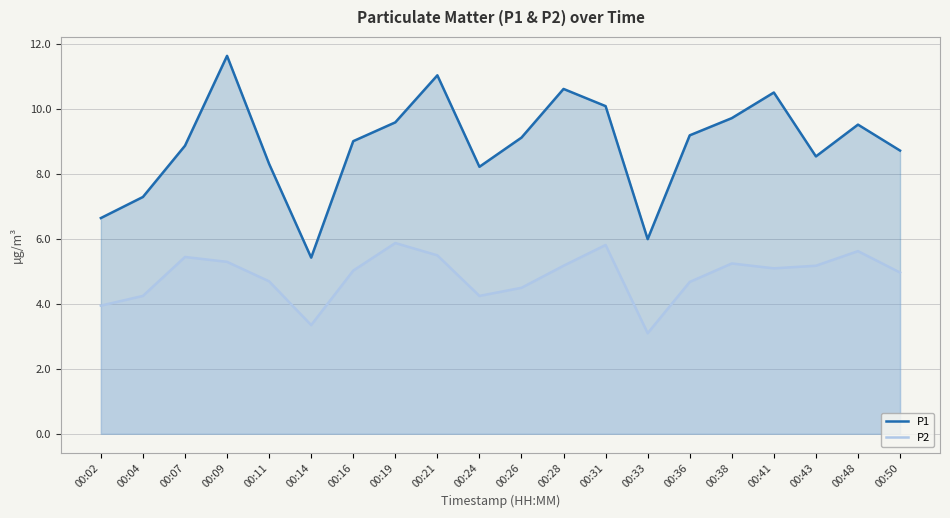

What is the sum of all P2 values?

97.1